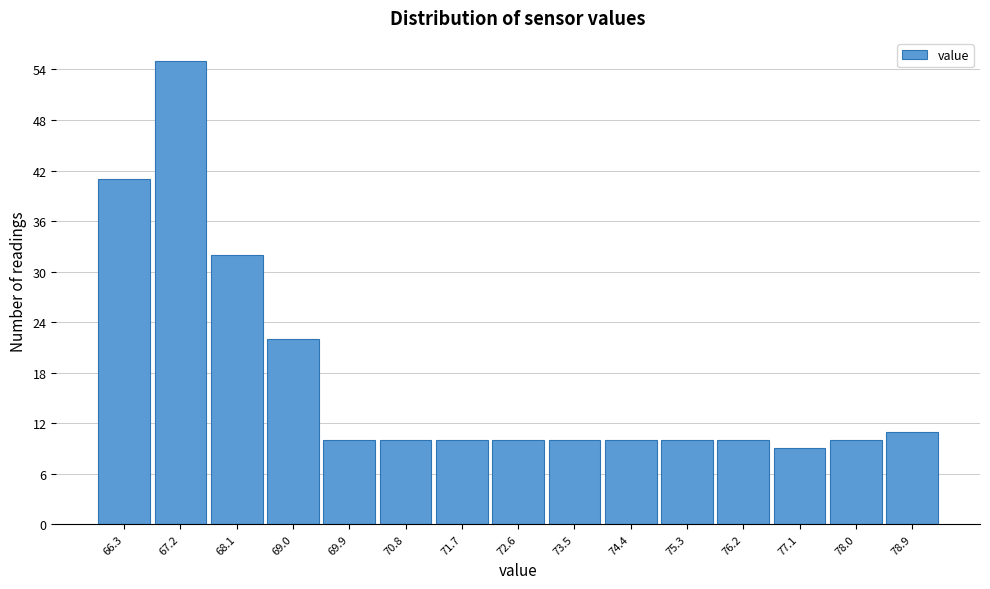

Reading left to right, list all the values displayed in this chart.

41	55	32	22	10	10	10	10	10	10	10	10	9	10	11